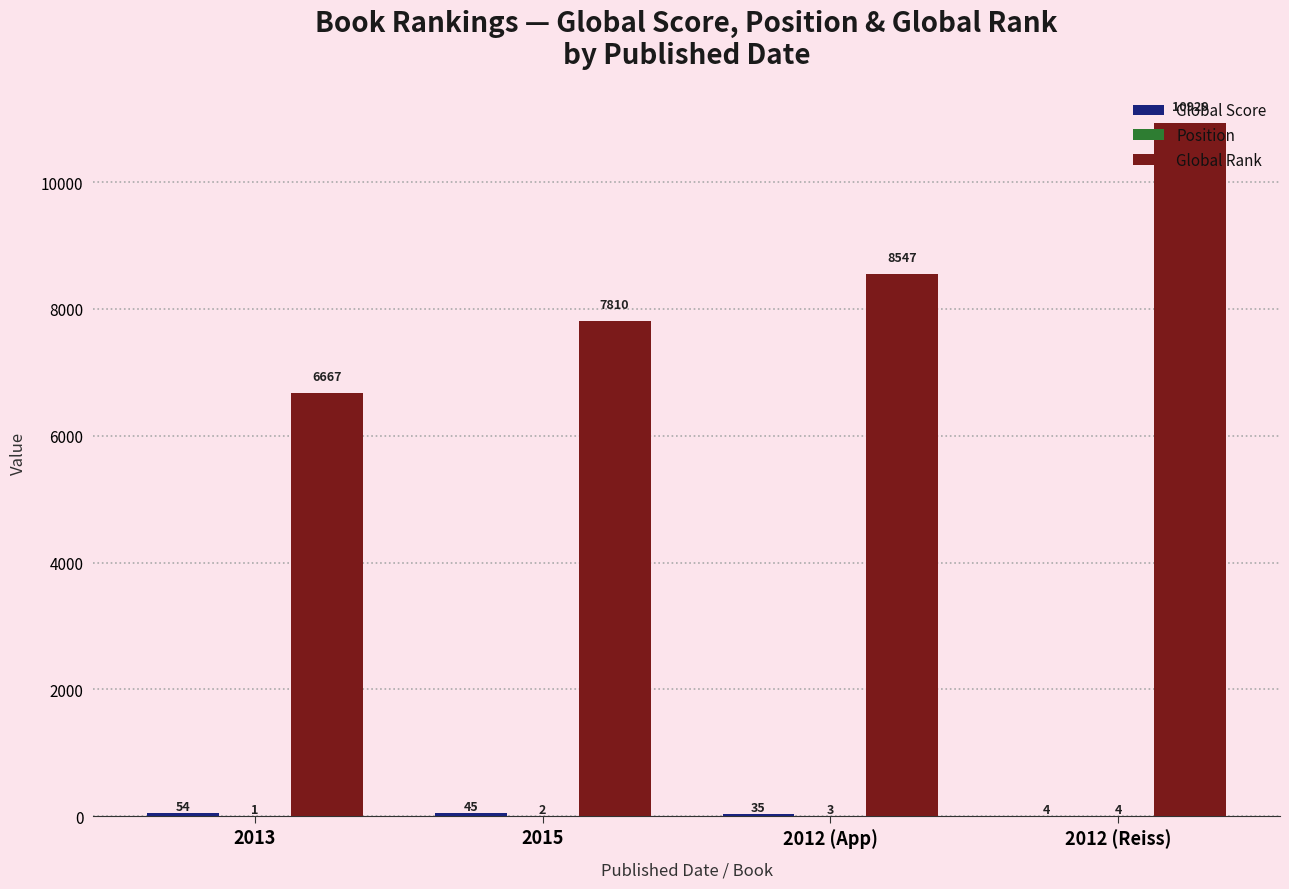

What is the sum of the Global Rank values at 2012 (App) and 2013?

15214